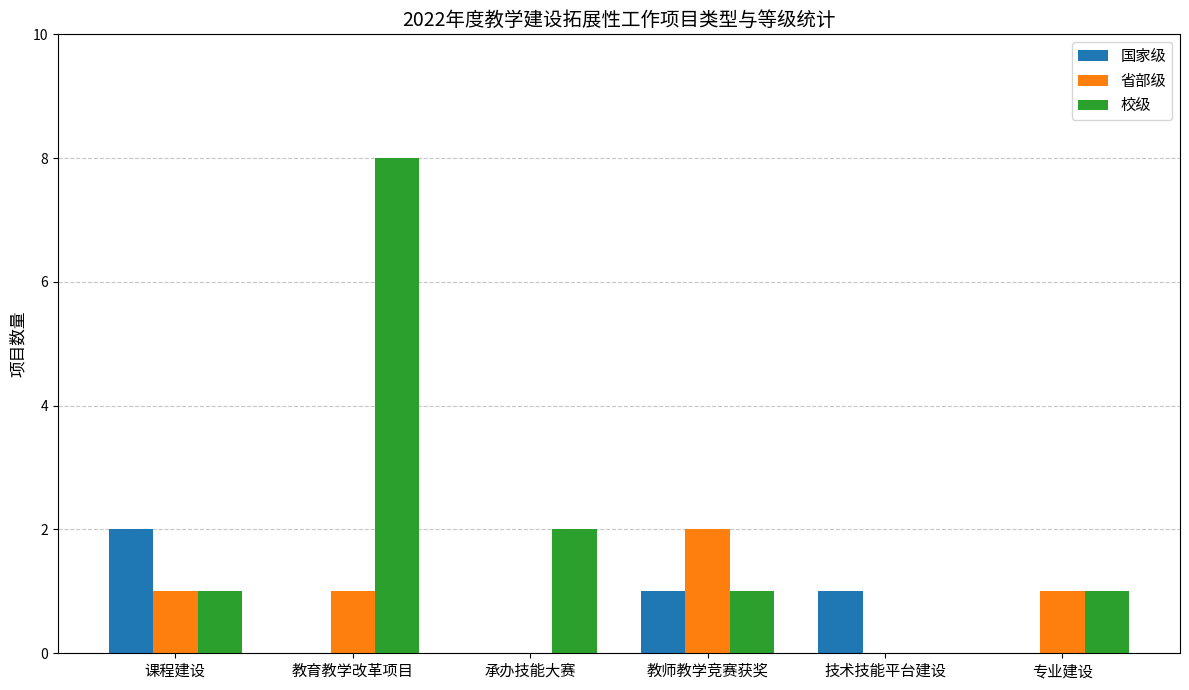

What is the average value of the 省部级 series?

1